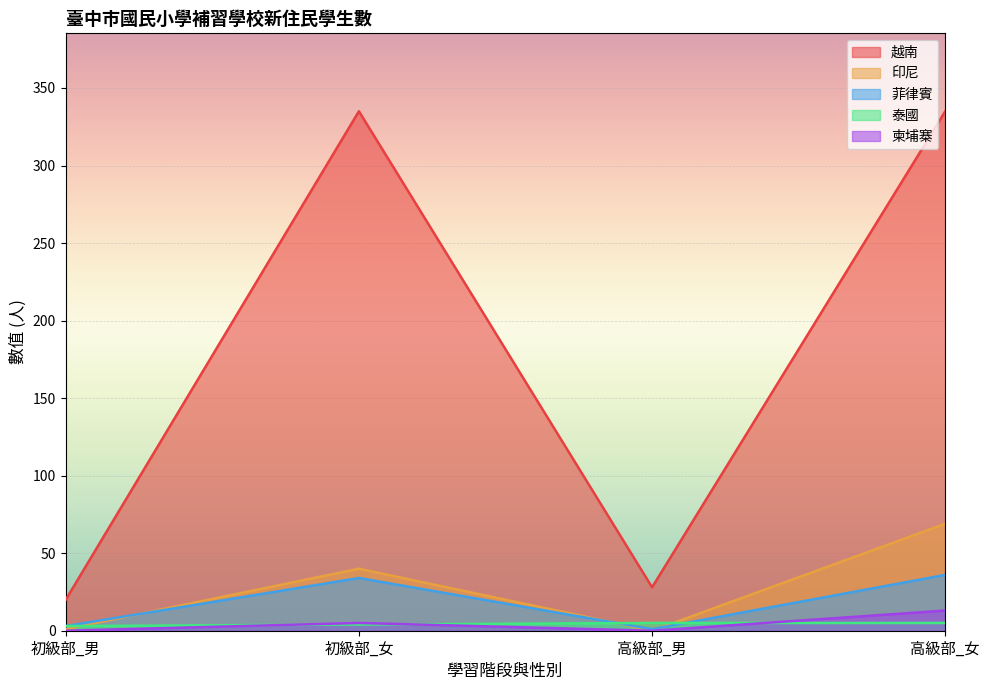

How many data points in 柬埔寨 are less than 5?

2